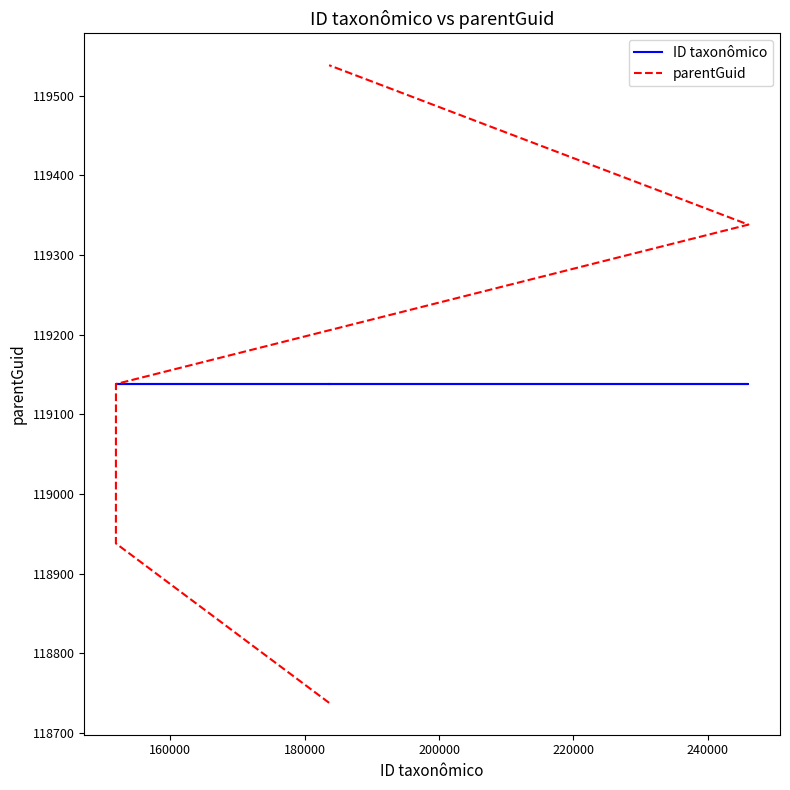

What is the value of the parentGuid point at the 2nd from the left?

118938